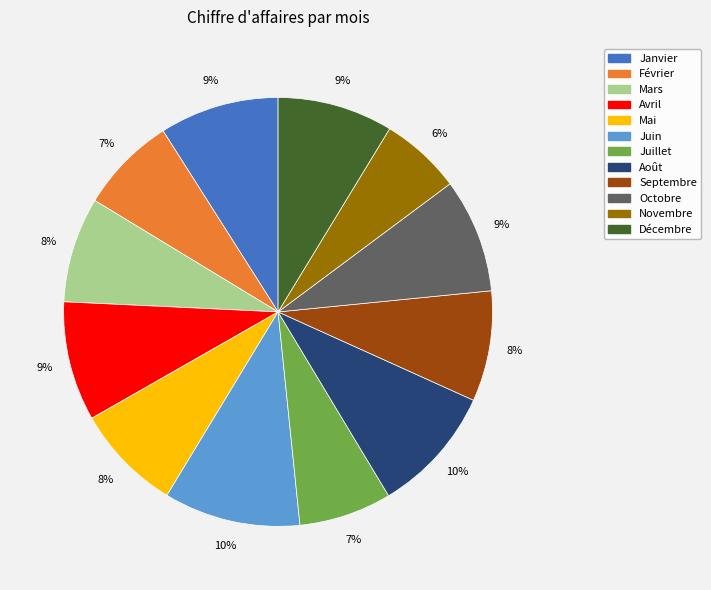

What percentage is the Juin slice, to the nearest percent?

10%